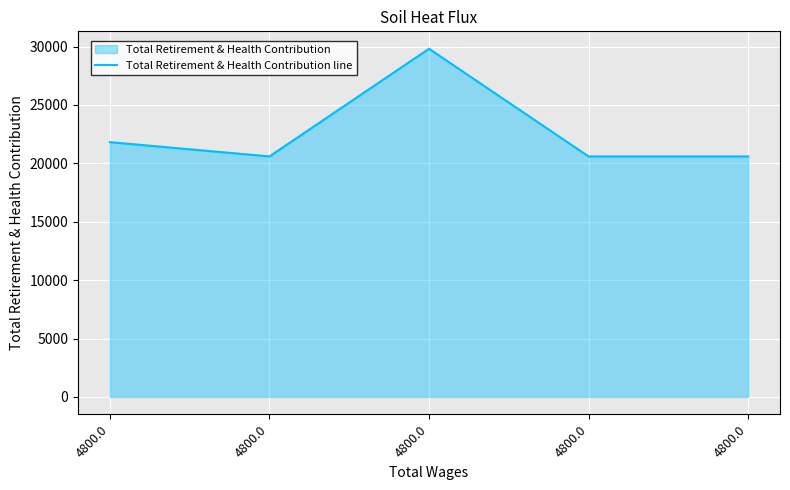

At which label is the value closest to 25206?

4800.0